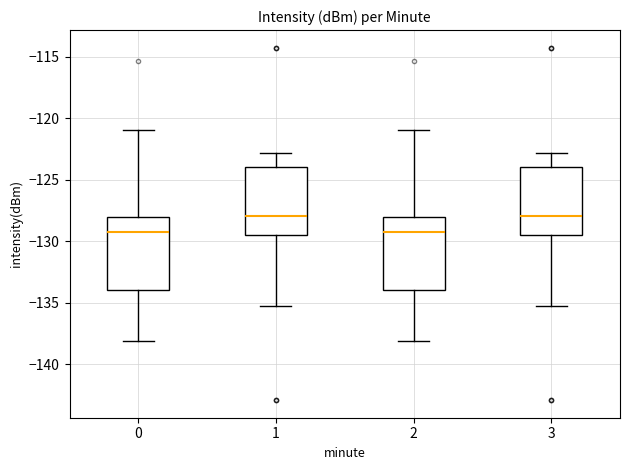

Reading left to right, transcribe this box plot: for each box, give where its median line is, the range the box spans, and where its two whiskers end, as read against the y-axis. The values are not printed on the chart, so give them approximately, as read against the axis.

0: median -129.0, box -134.0 to -128.0, whiskers -138.0 to -121.0
1: median -128.0, box -129.5 to -124.0, whiskers -135.5 to -123.0
2: median -129.0, box -134.0 to -128.0, whiskers -138.0 to -121.0
3: median -128.0, box -129.5 to -124.0, whiskers -135.5 to -123.0